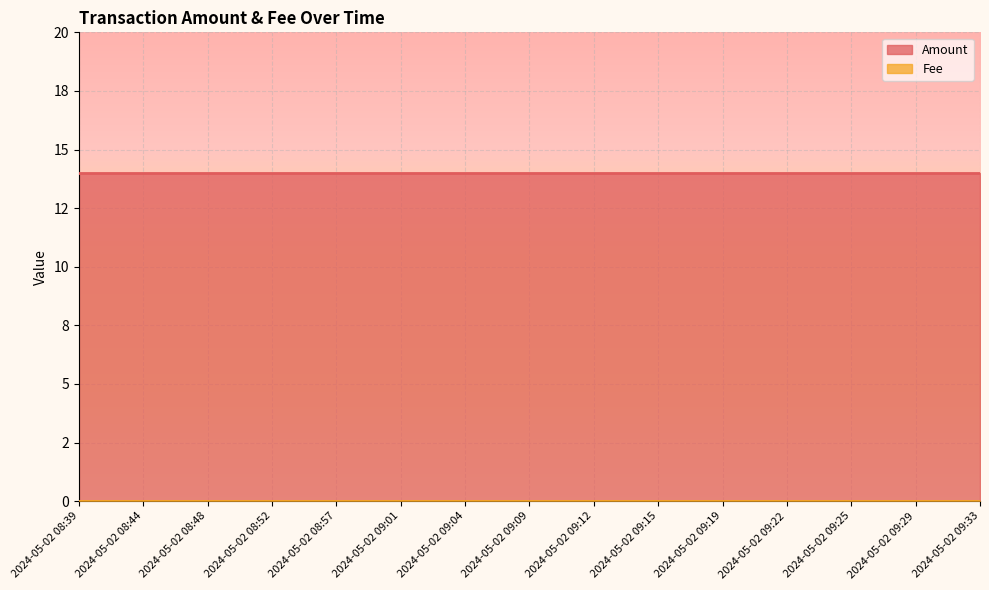

Reading right to left, list all the values displayed in this chart.

Amount: 14	14	14	14	14	14	14	14	14	14	14	14	14	14	14
Fee: 0	0	0	0	0	0	0	0	0	0	0	0	0	0	0